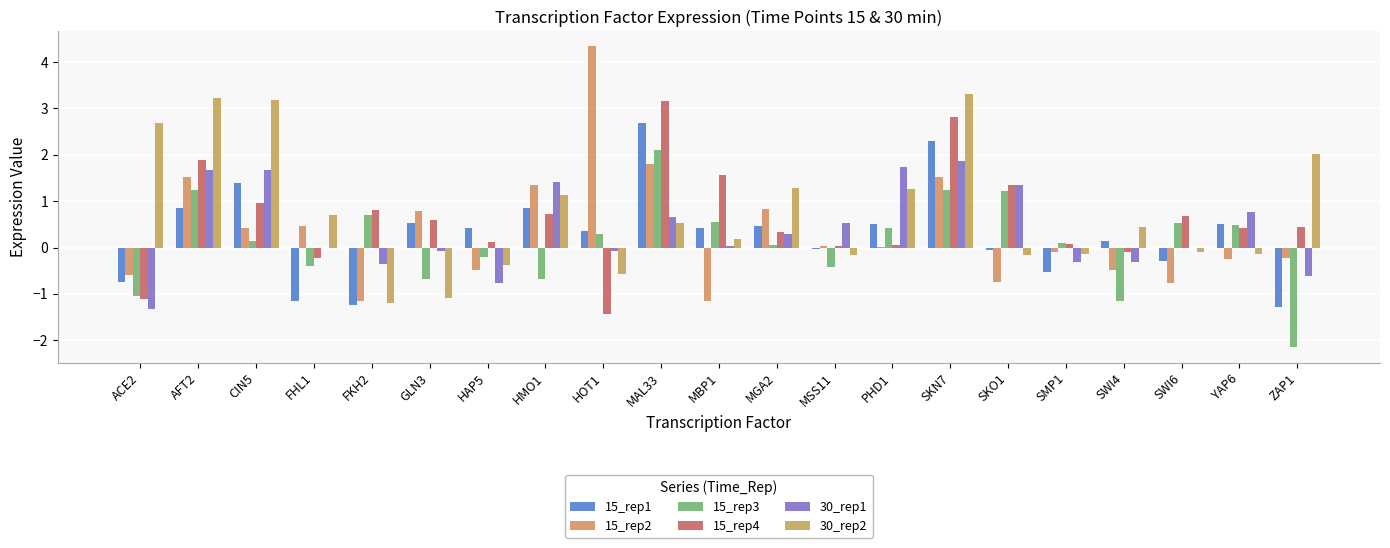

What position from the right is MBP1?

11